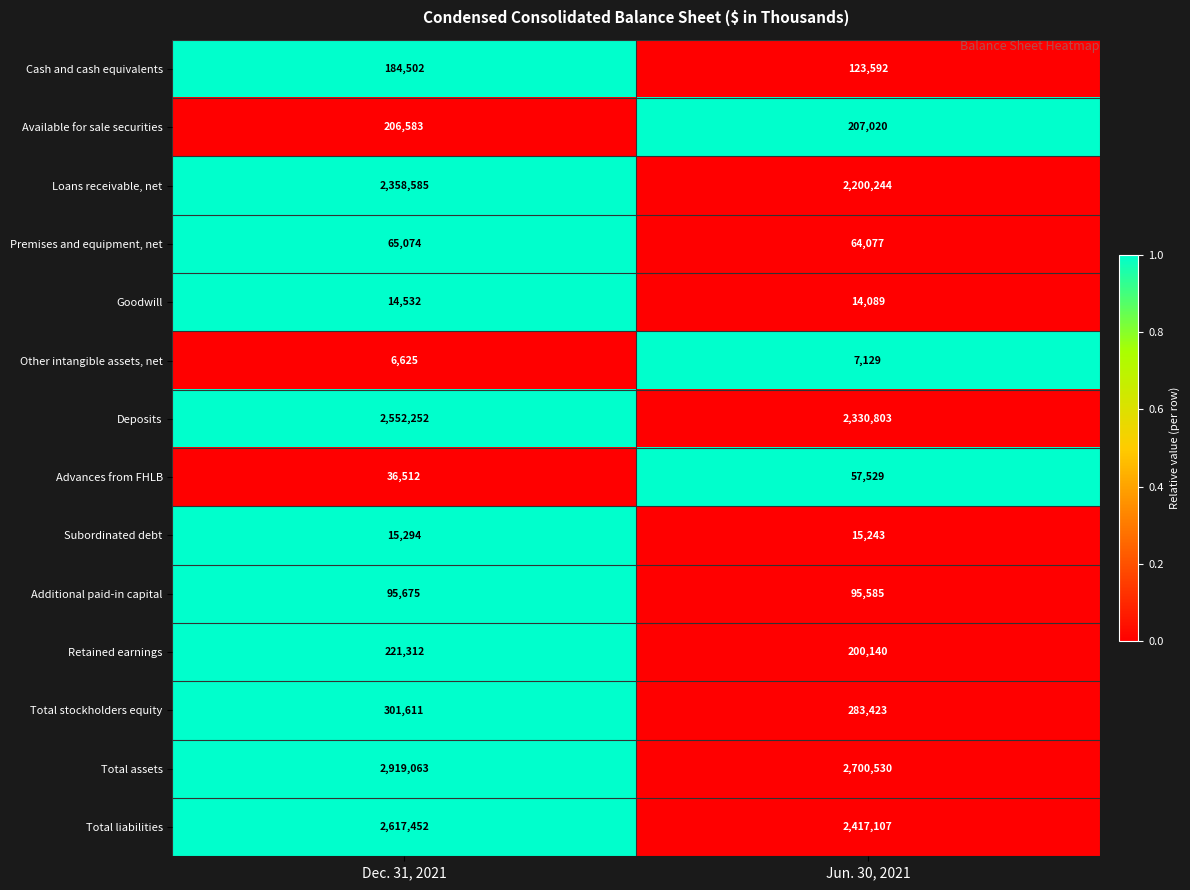

What is the difference between the Additional paid-in capital values at Jun. 30, 2021 and Dec. 31, 2021?

90